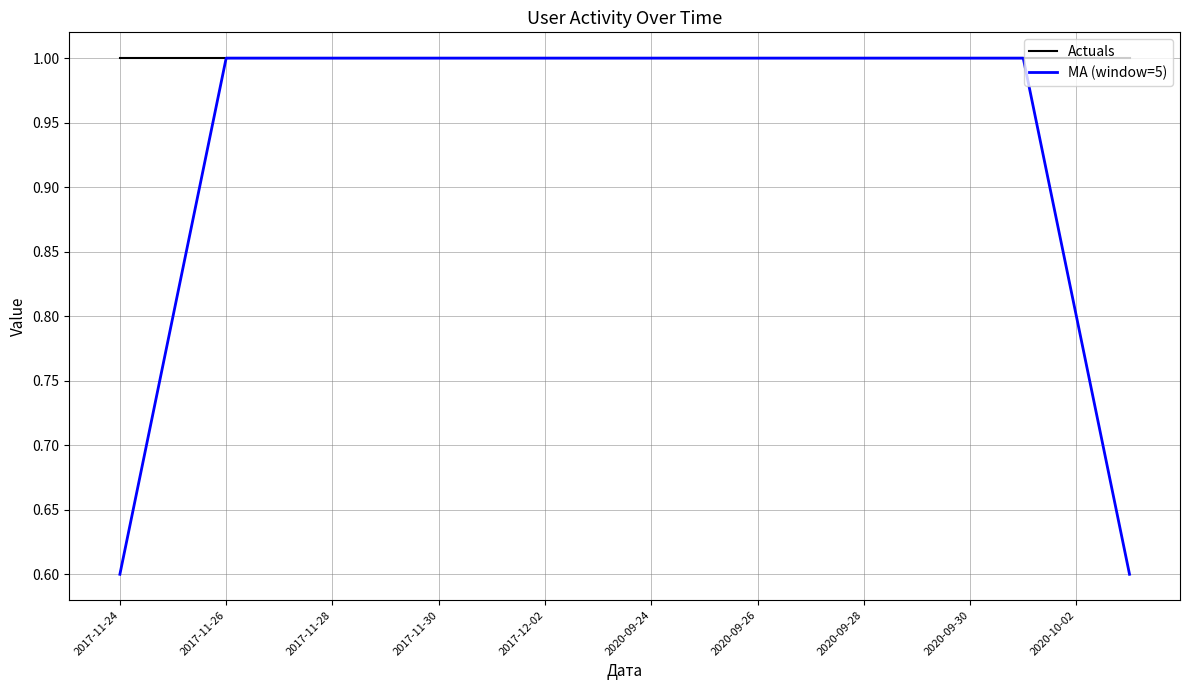

Which series has the widest spread of values?

MA (window=5)